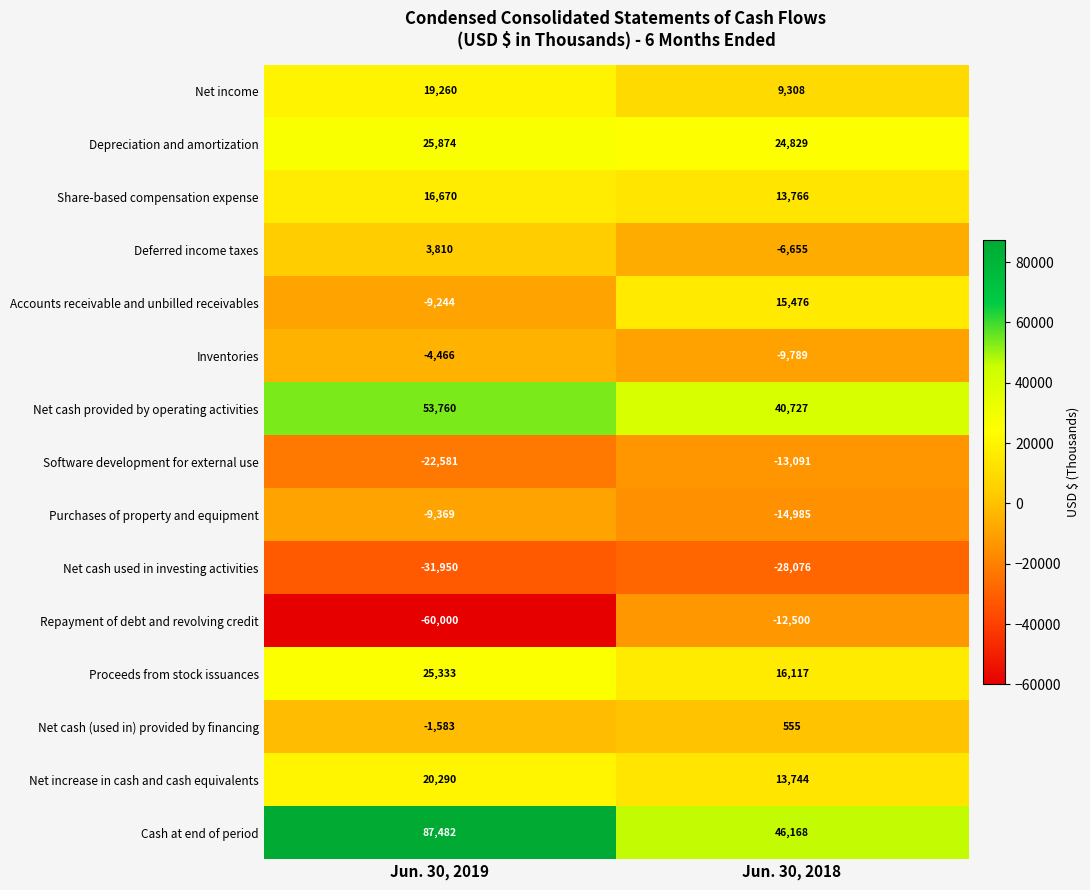

What is the maximum value shown in the chart?

87482